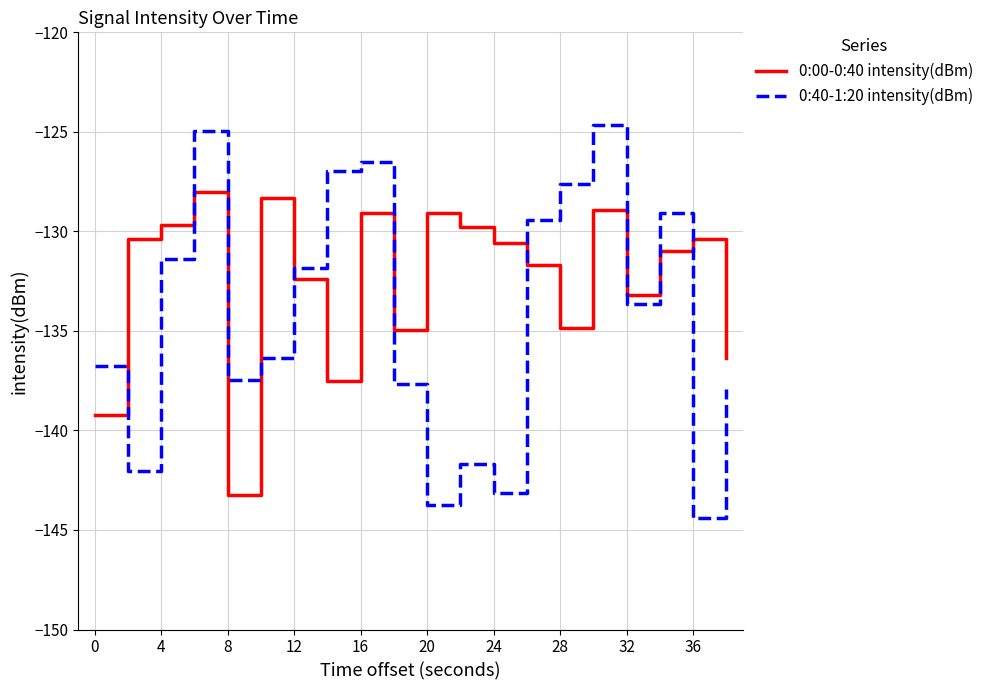

What are all the series names shown in the legend?

0:00-0:40 intensity(dBm), 0:40-1:20 intensity(dBm)